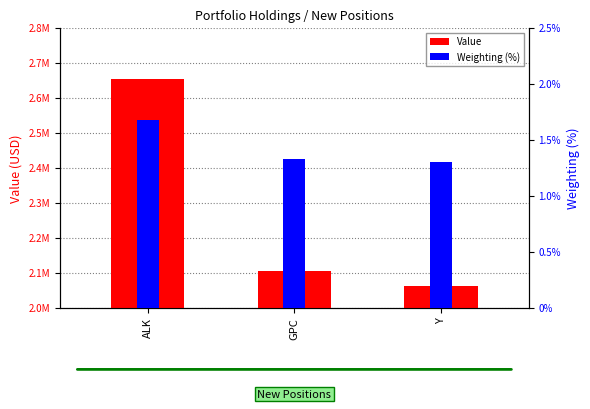

What is the average value of the Weighting (%) series?

1.4